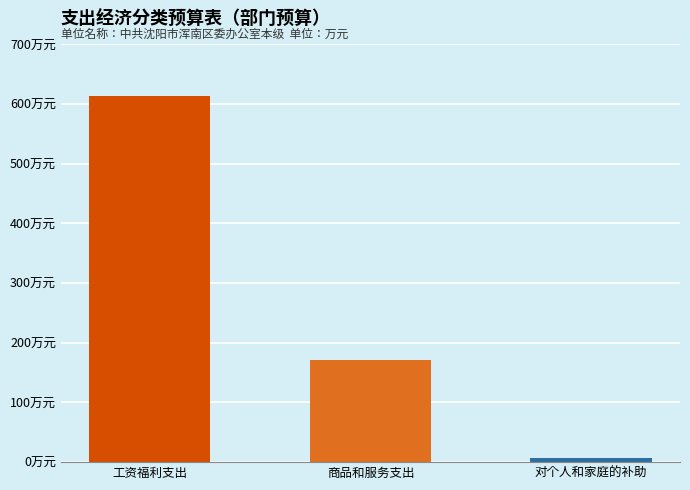

Reading right to left, list all the values displayed in this chart.

对个人和家庭的补助=6.7	商品和服务支出=171.8	工资福利支出=613.1